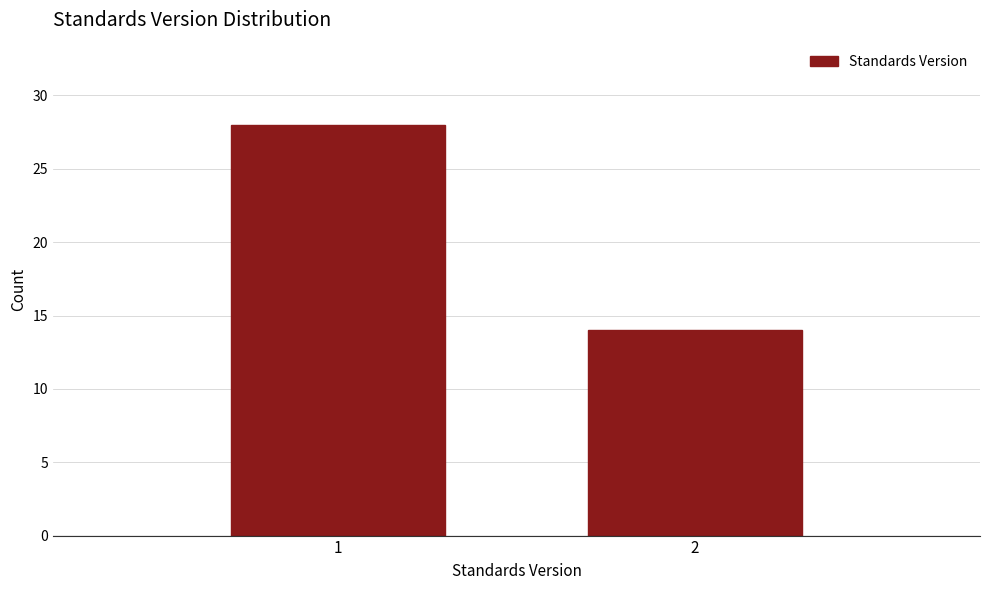

Reading left to right, what are all the values shown in this chart?

28	14